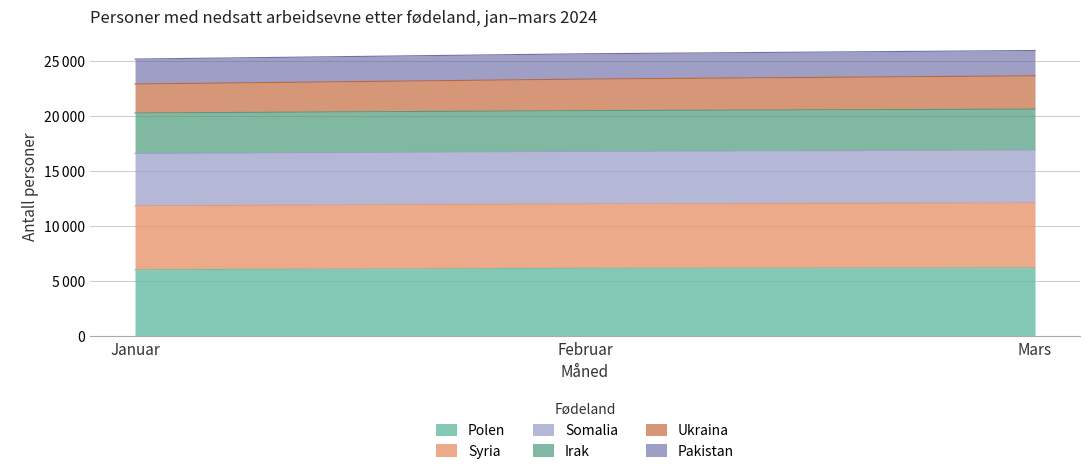

Does the chart have visible grid lines?

Yes